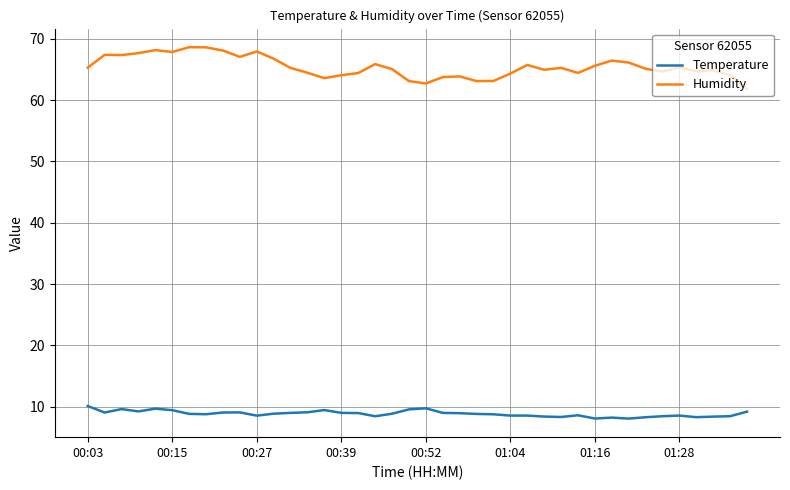

Rank the series by their maximum value, from lowest to highest.

Temperature, Humidity